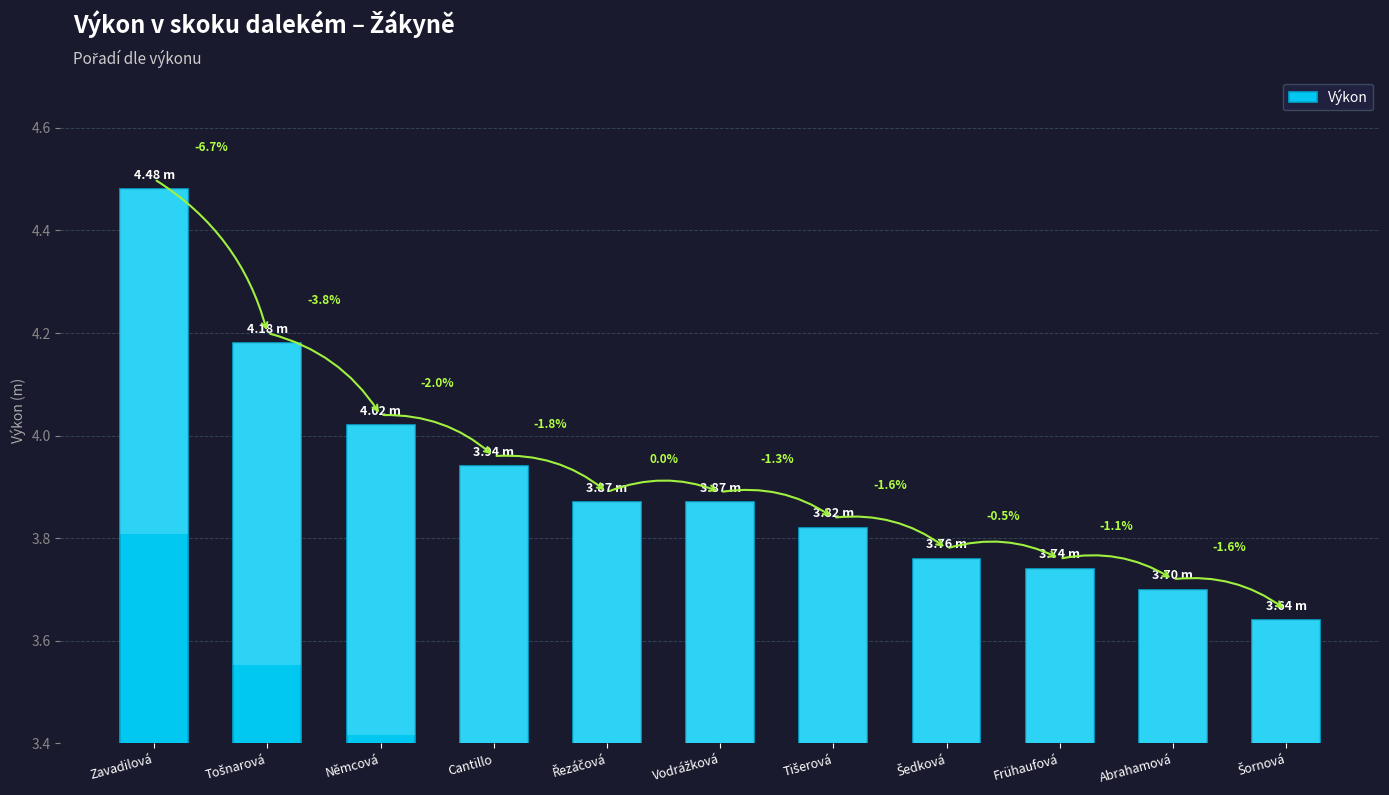

What is the change in value from Tošnarová to Vodrážková?

-0.3